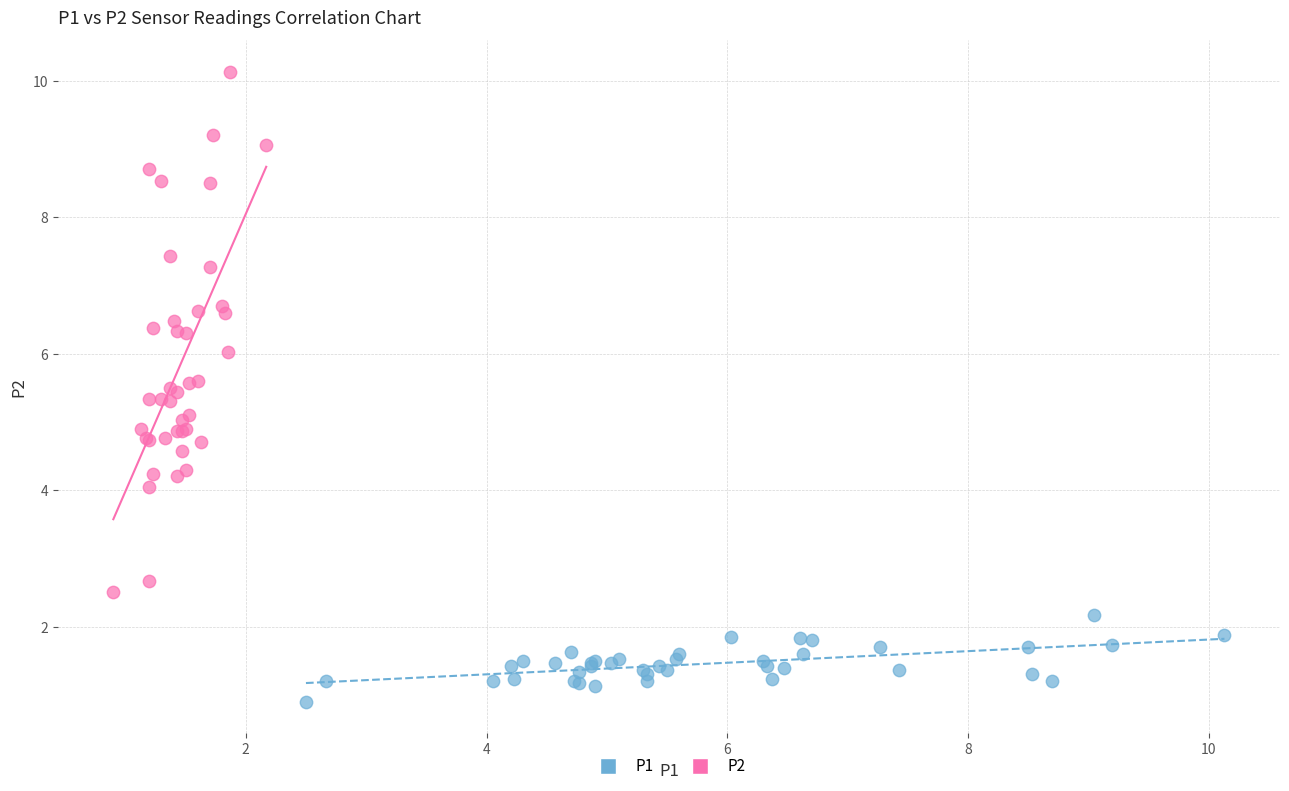

Which series reaches the minimum Y coordinate?

P1